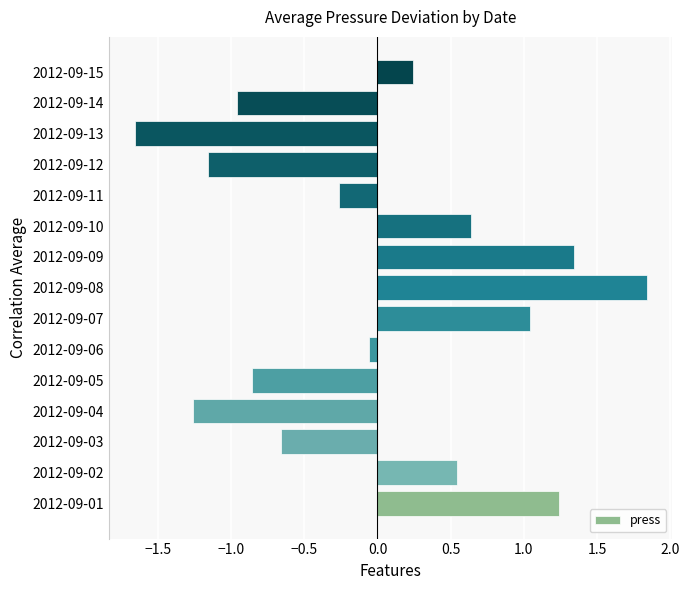

List the labels in order of value, smallest first.

2012-09-13, 2012-09-04, 2012-09-12, 2012-09-14, 2012-09-05, 2012-09-03, 2012-09-11, 2012-09-06, 2012-09-15, 2012-09-02, 2012-09-10, 2012-09-07, 2012-09-01, 2012-09-09, 2012-09-08